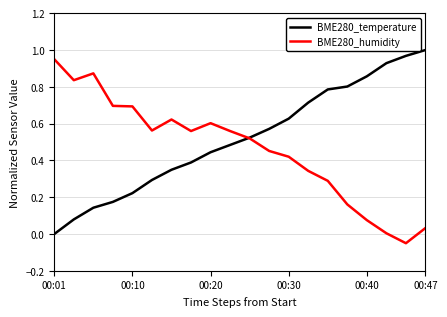

Which series has the largest total across all categories?

BME280_temperature